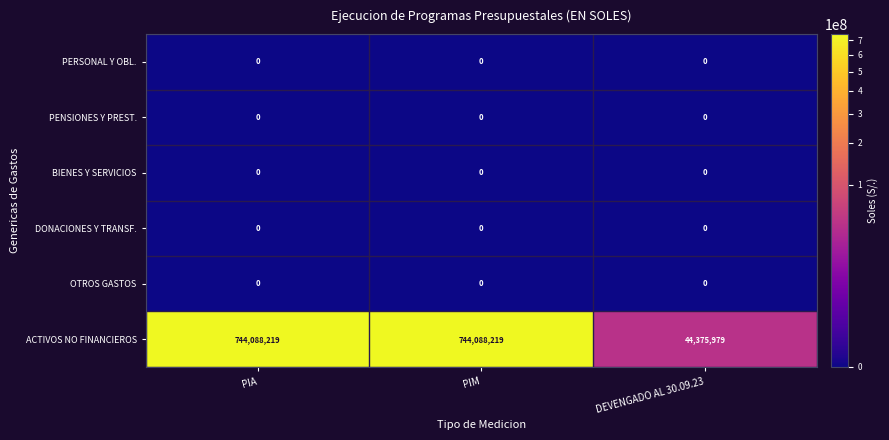

Reading left to right, list all the values displayed in this chart.

PERSONAL Y OBL.: 0	0	0
PENSIONES Y PREST.: 0	0	0
BIENES Y SERVICIOS: 0	0	0
DONACIONES Y TRANSF.: 0	0	0
OTROS GASTOS: 0	0	0
ACTIVOS NO FINANCIEROS: 744088219	744088219	44375979